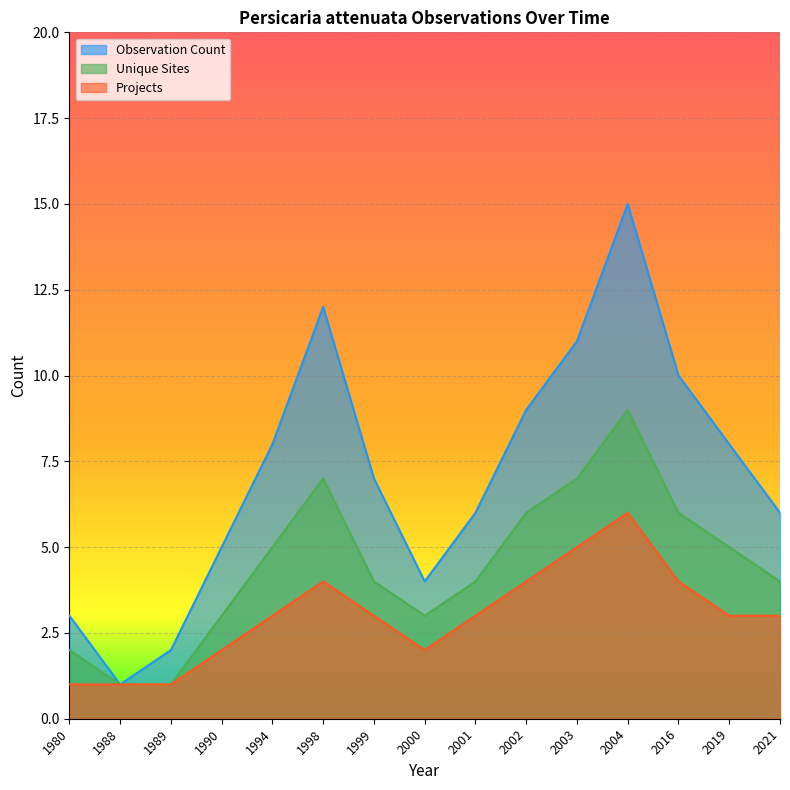

At which category does the chart reach its peak across all series?

2004